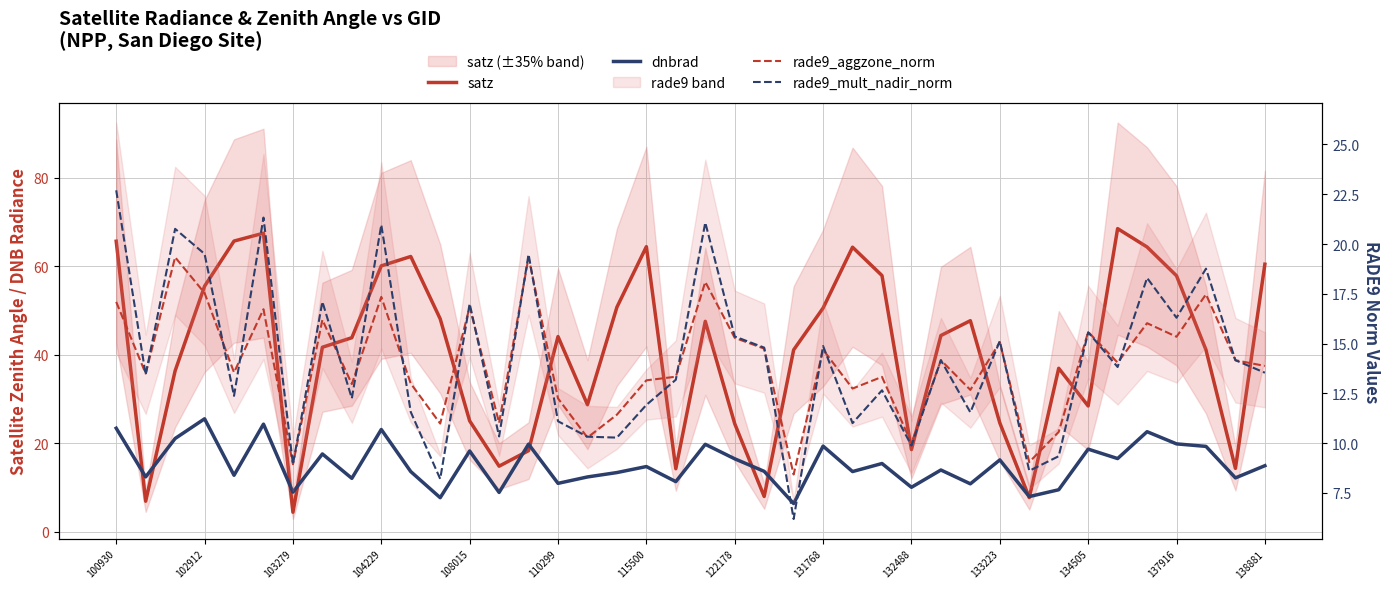

Between 26 and 21, which is larger?

26